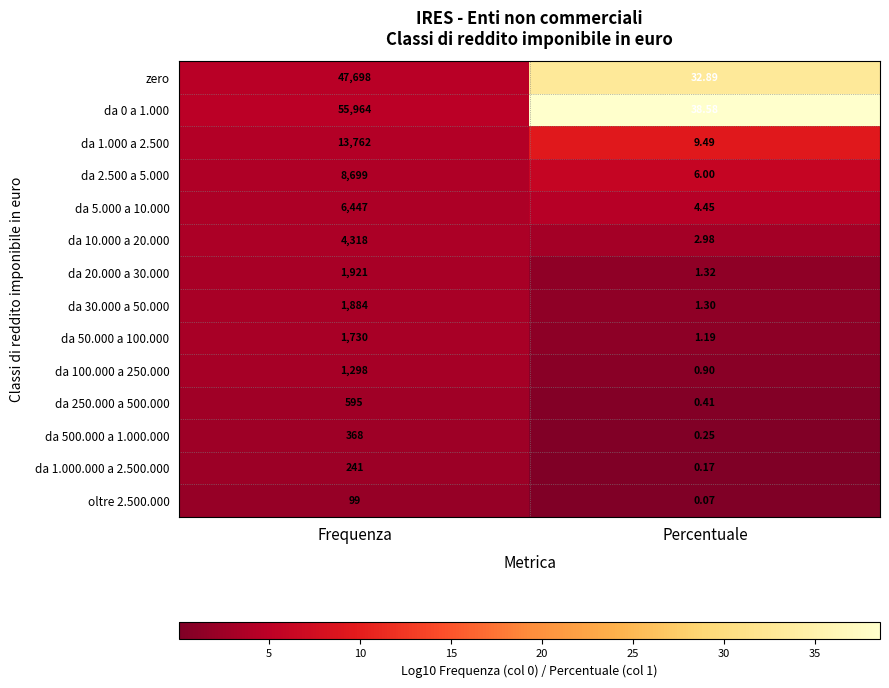

At which label is da 1.000.000 a 2.500.000 closest to 120?

Percentuale